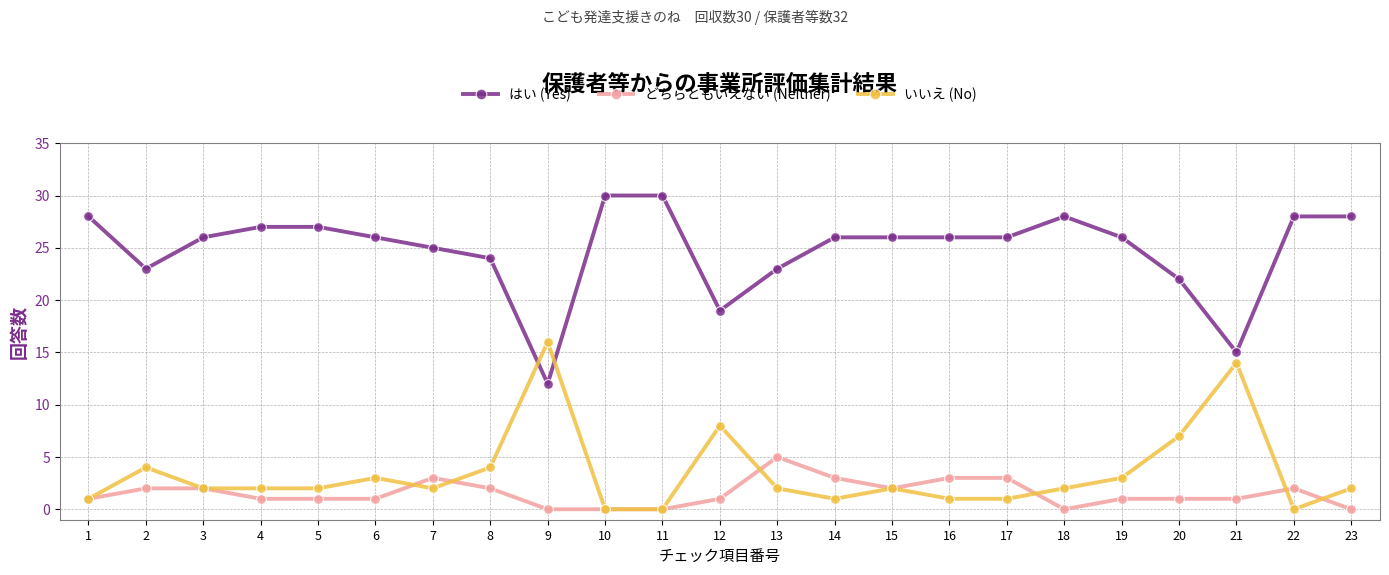

Which series ends up on top after the final intersection of いいえ (No) and どちらともいえない (Neither)?

いいえ (No)